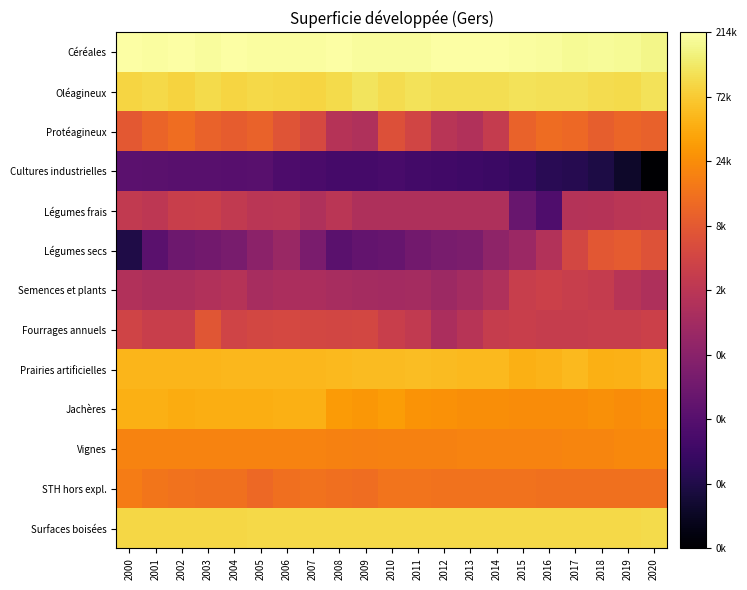

Which series has the largest total across all categories?

Céréales